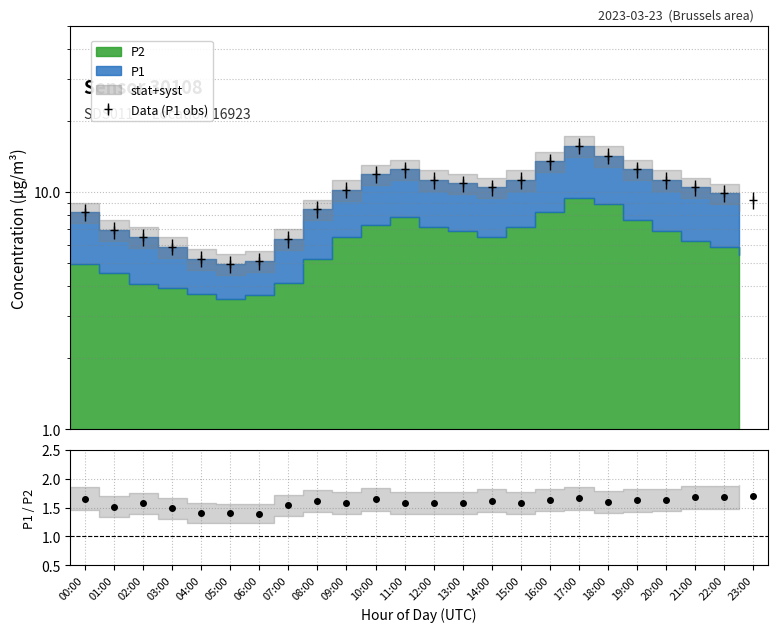

Where is the data nearest to the value 1?

06:00